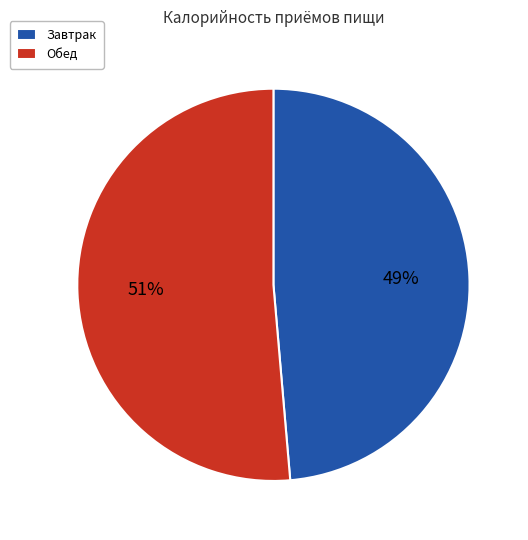

Does Завтрак account for over 50% of the chart?

No